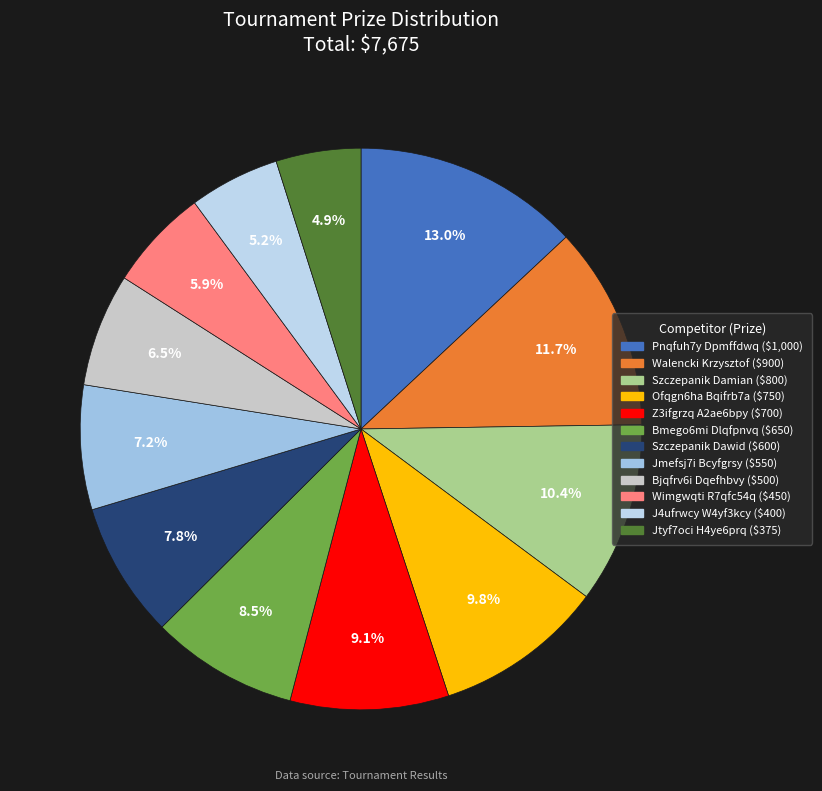

Which slice is the largest?

Pnqfuh7y Dpmffdwq